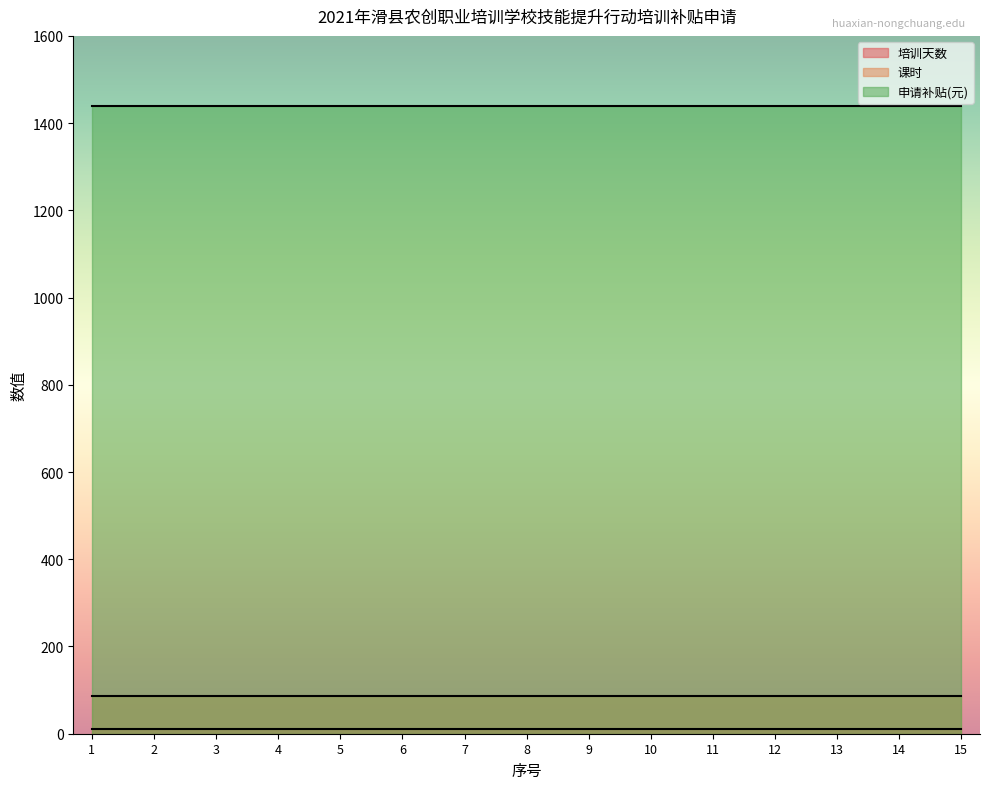

What are all the series names shown in the legend?

培训天数, 课时, 申请补贴(元)